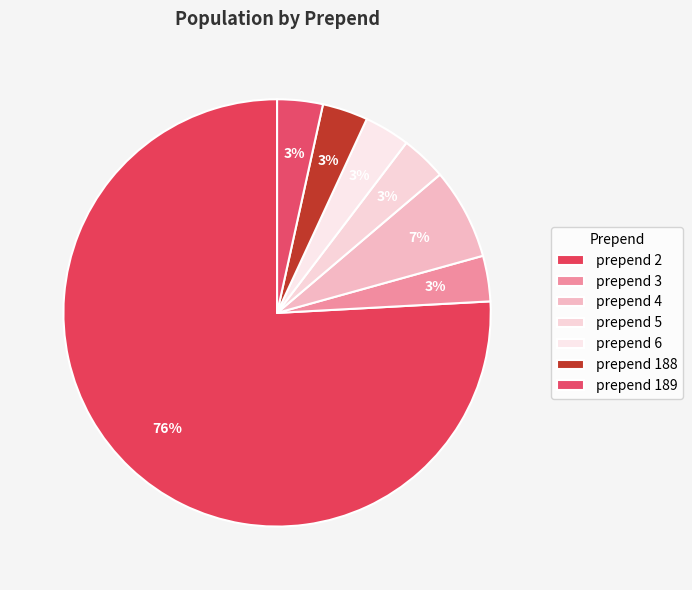

To the nearest percent, what is the difference between the largest and smallest slice percentages?

72%